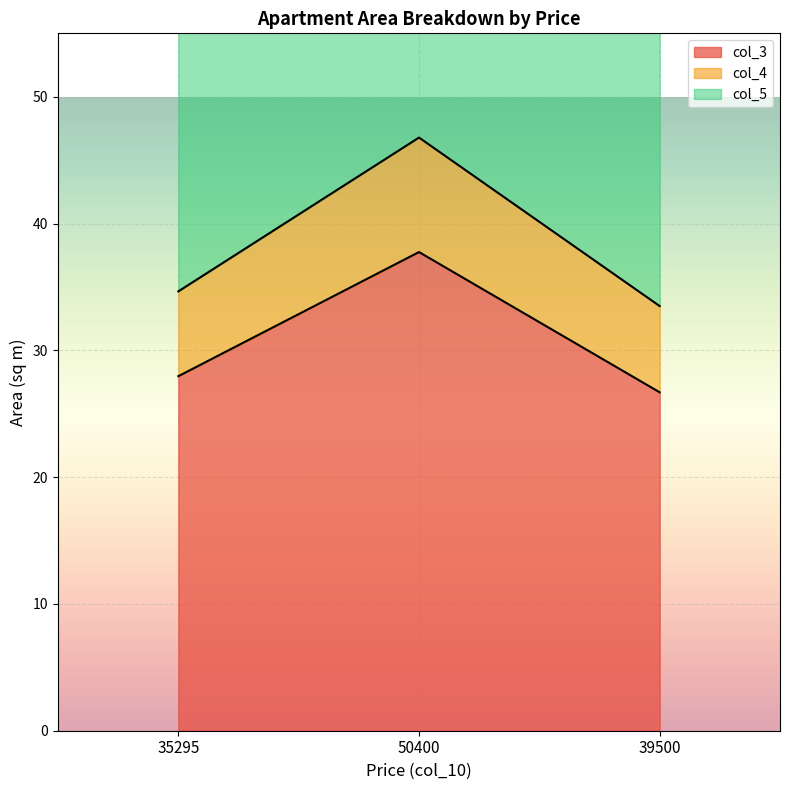

Is it true that col_4 equals 34.6 at 35295?

True